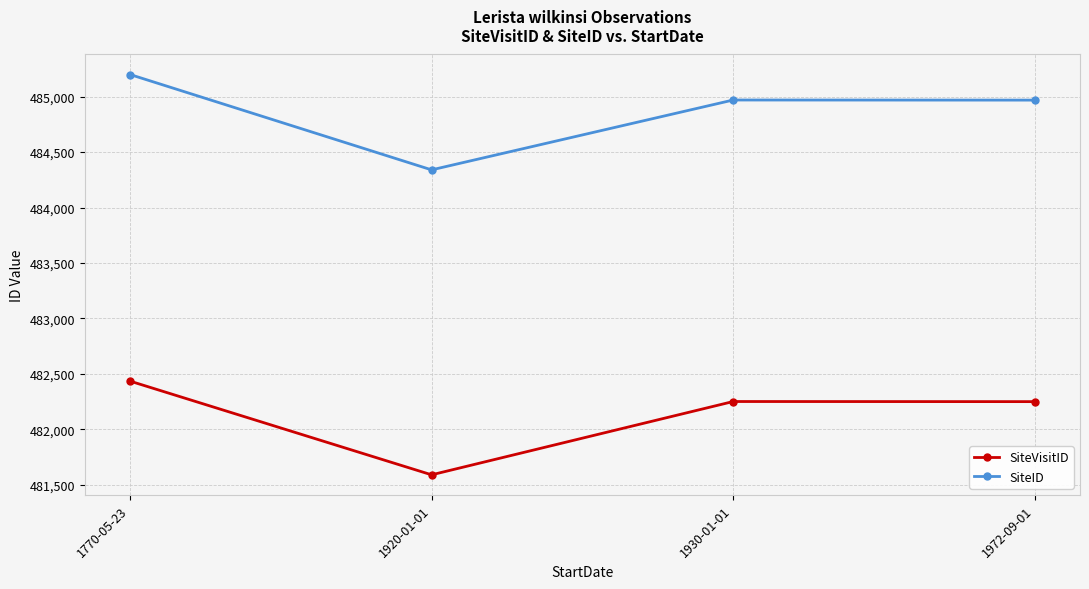

At which category is the sum across all series the highest?

1770-05-23